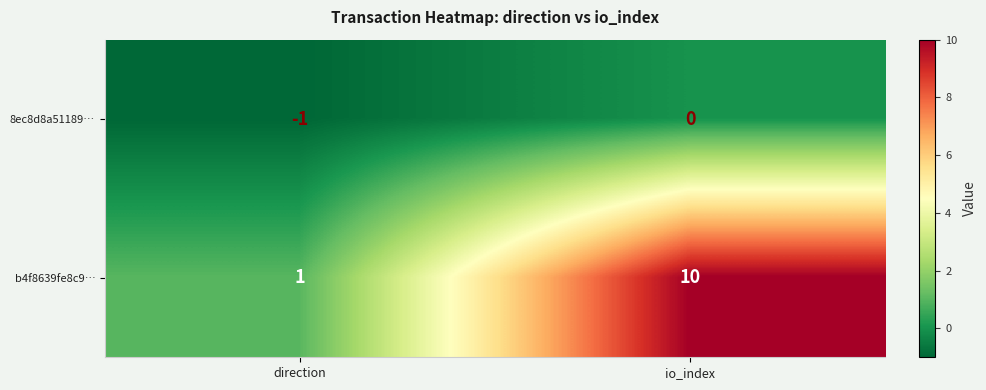

The value of b4f8639fe8c9… at io_index is 10. True or false?

True